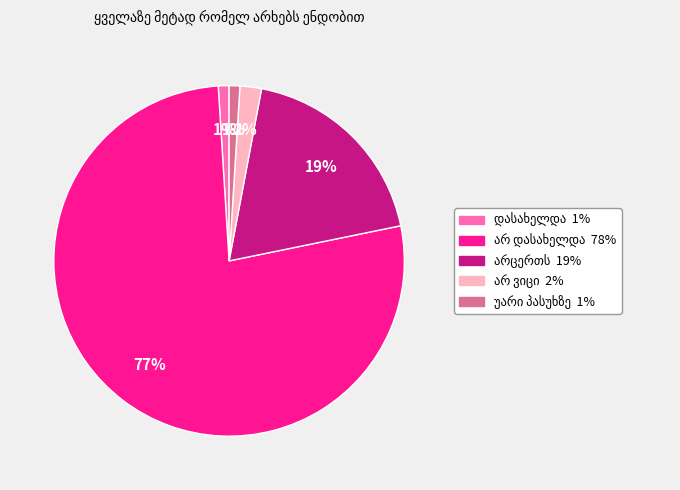

Is there a majority slice in this chart?

Yes